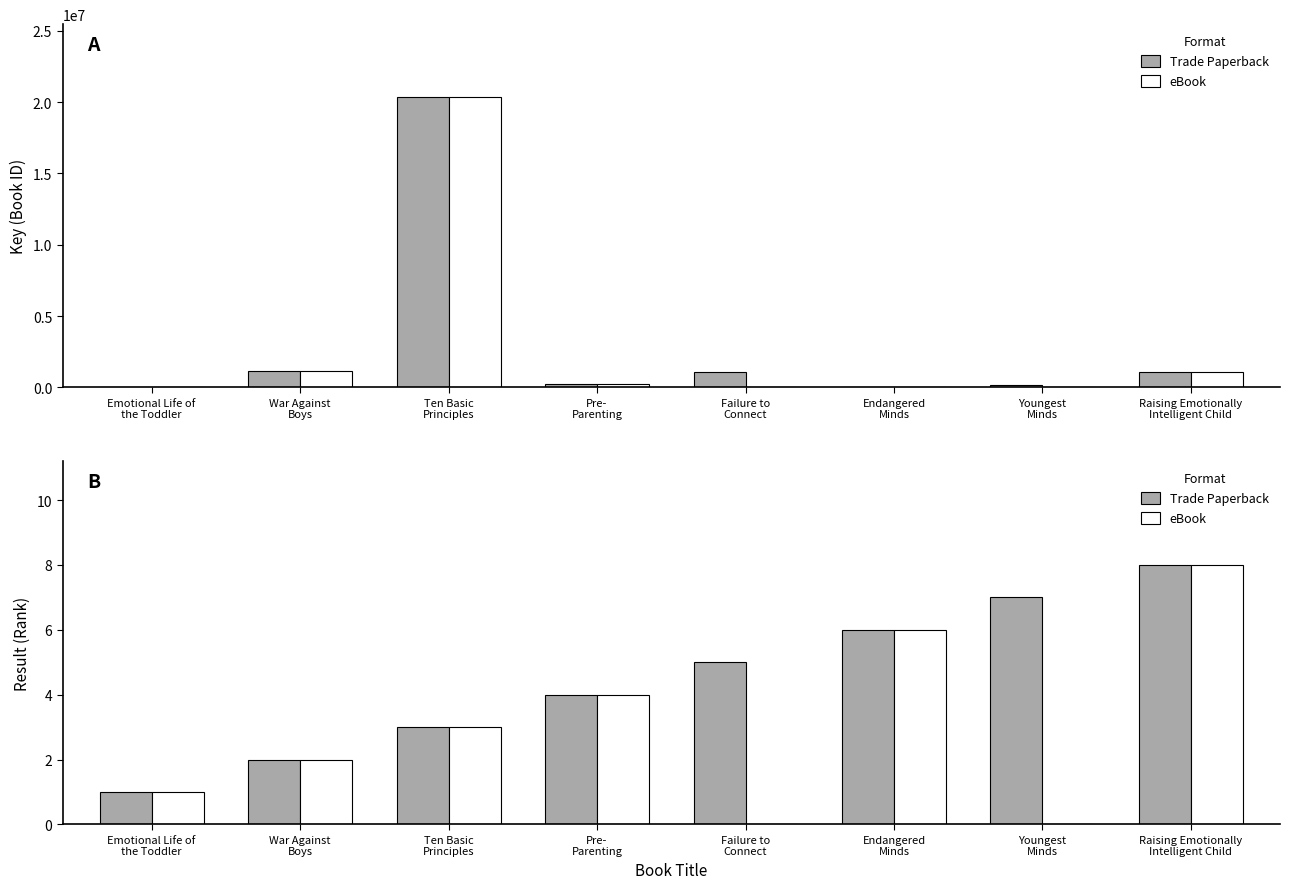

What is the spread (max minus min) of values at Youngest
Minds?

7